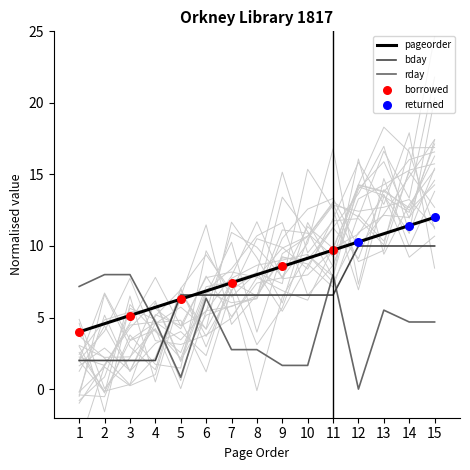

What are all the series names shown in the legend?

pageorder, bday, rday